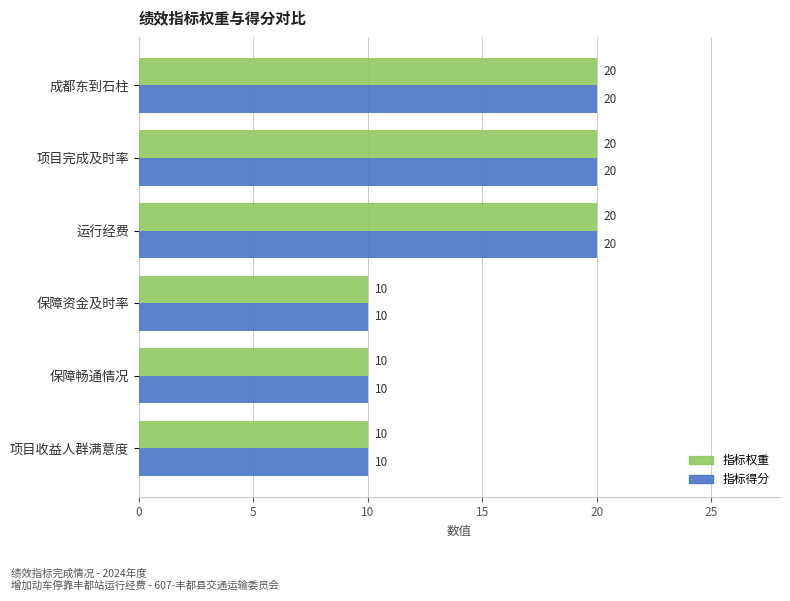

What is the minimum value shown in the chart?

10